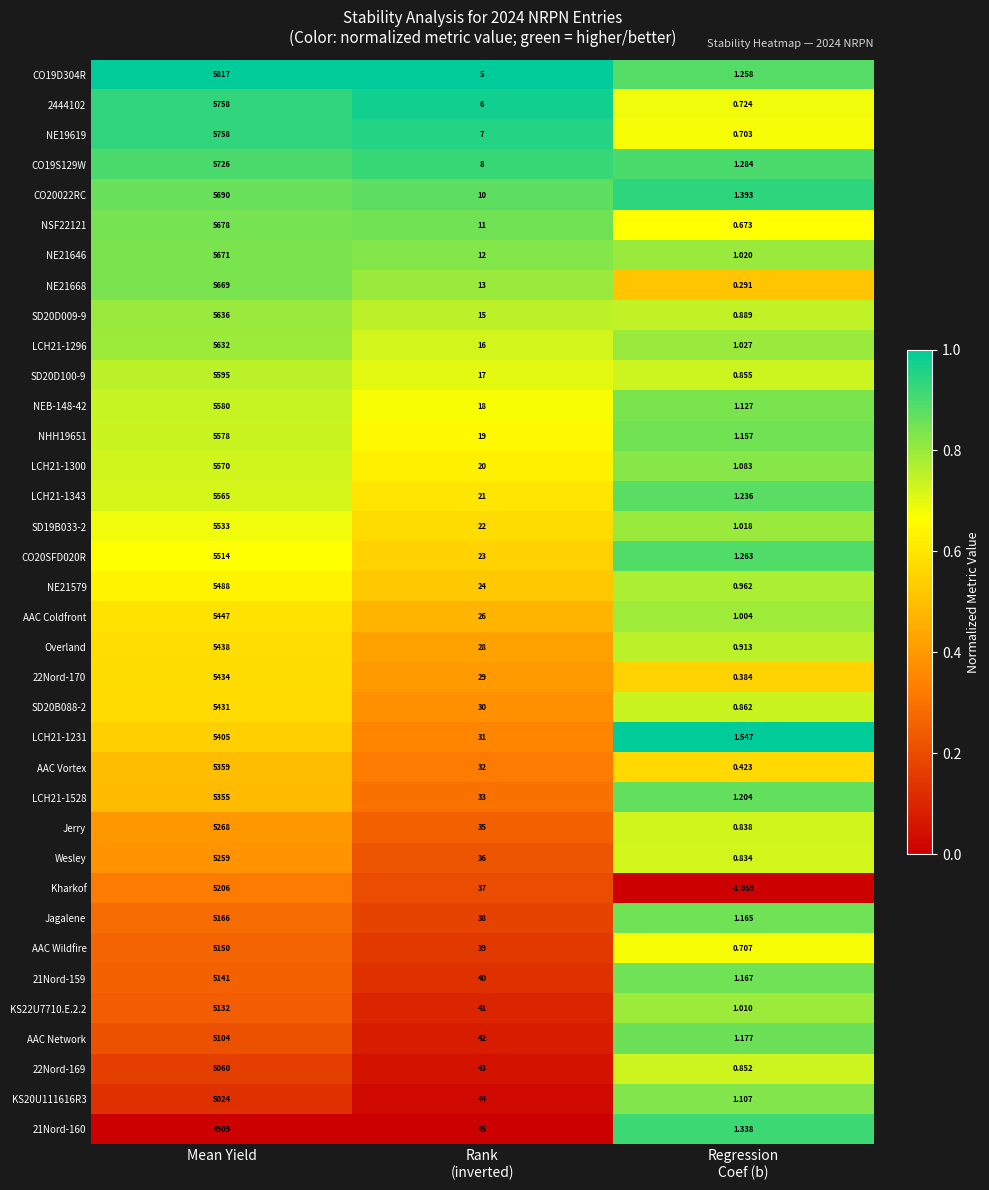

At which label does AAC Network first exceed 42?

Mean Yield